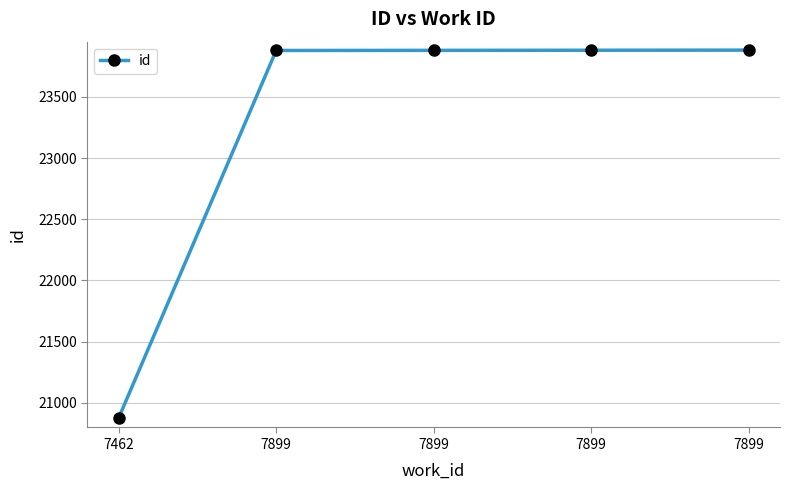

How many values are below 23879?

2